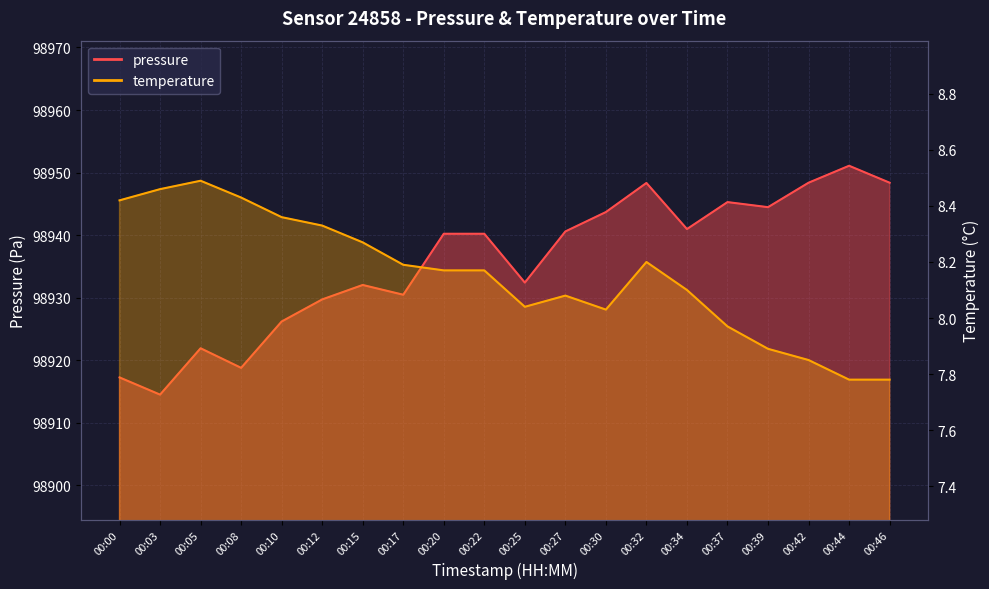

Does the chart display data point markers on the line(s)?

No